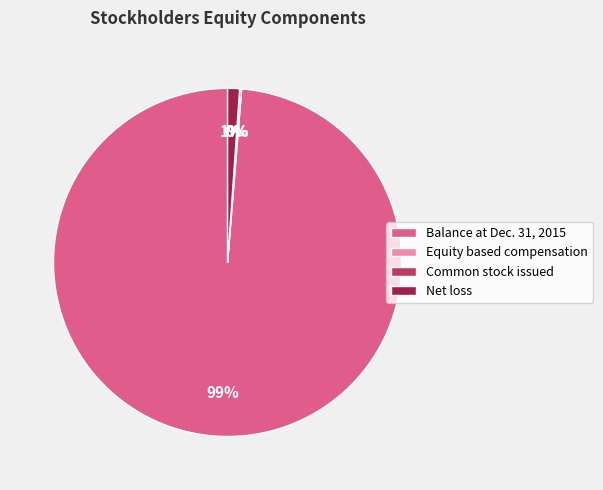

Is there any slice that represents more than half of the pie?

Yes